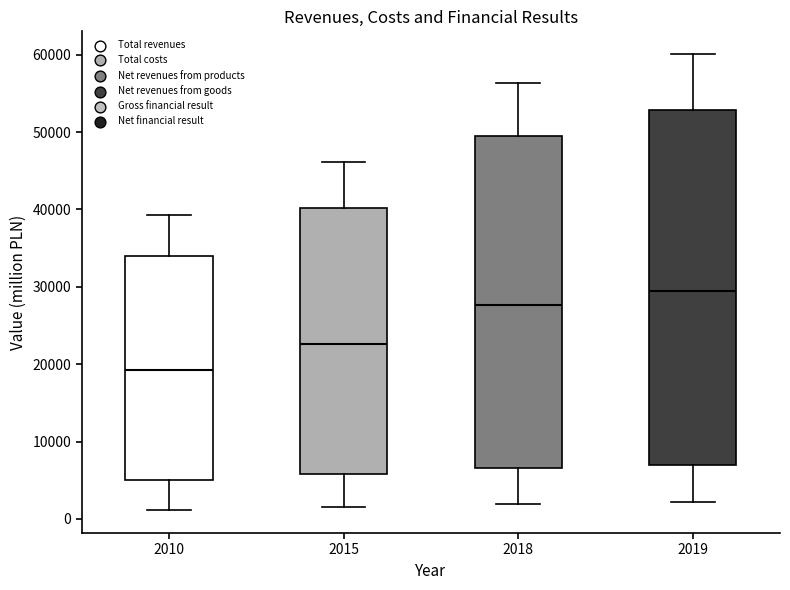

Comparing the boxes themselves (not the whiskers), which one is the tallest?

2019